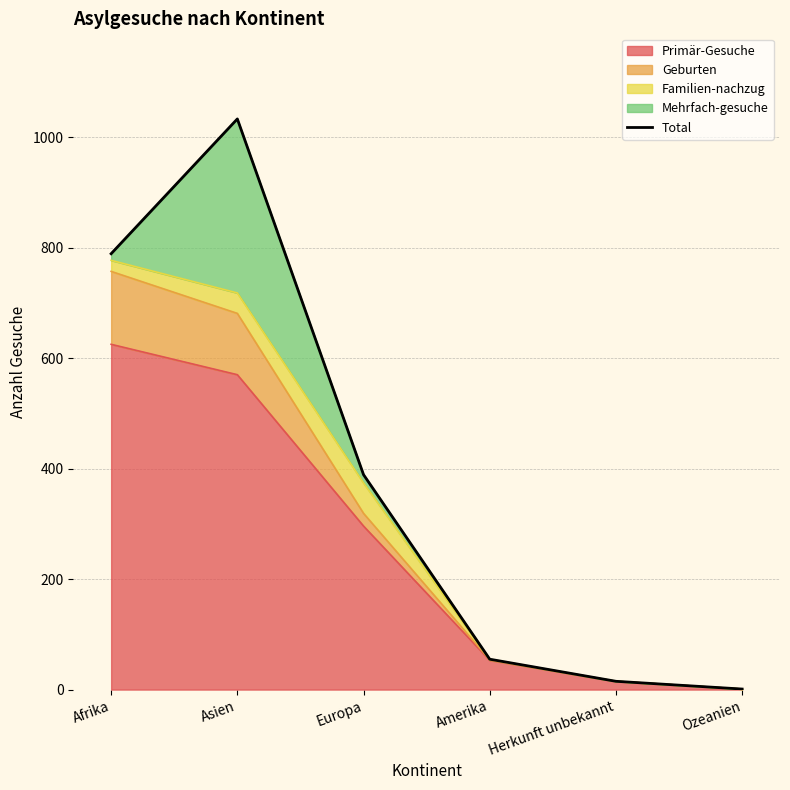

Does the chart have visible grid lines?

Yes